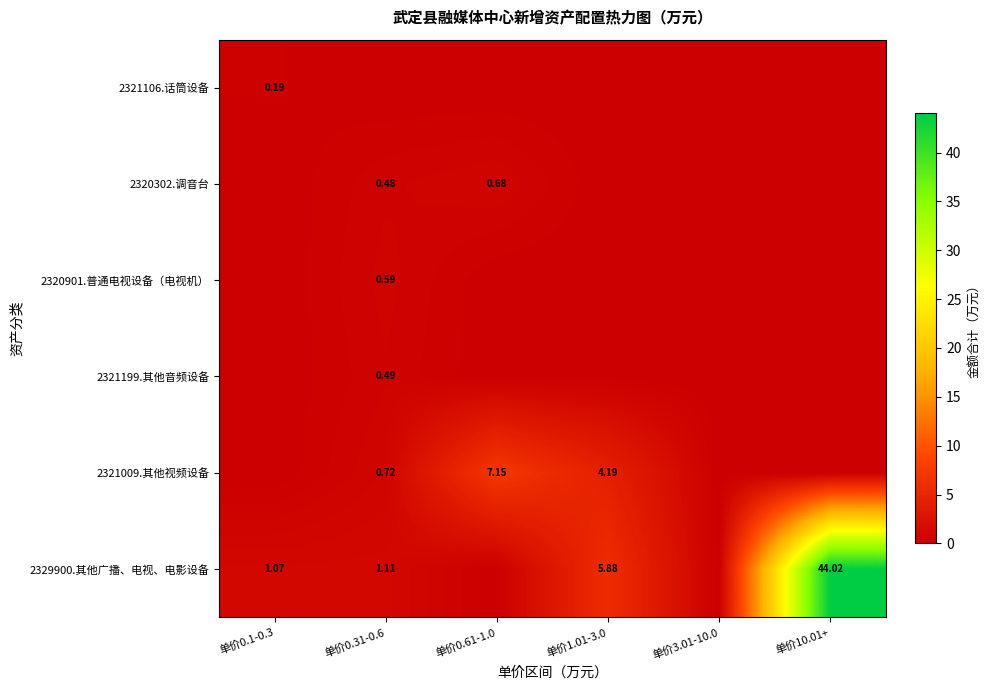

The value of 2320901.普通电视设备（电视机） at 单价0.1-0.3 is 0.0. True or false?

True